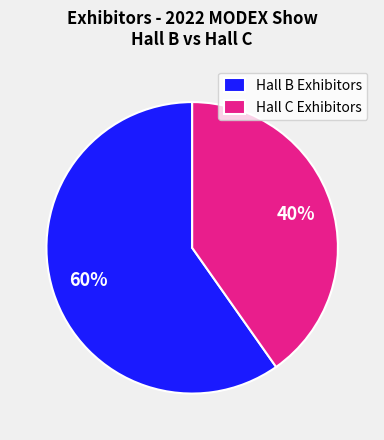

What percentage is the Hall B Exhibitors slice, to the nearest percent?

60%